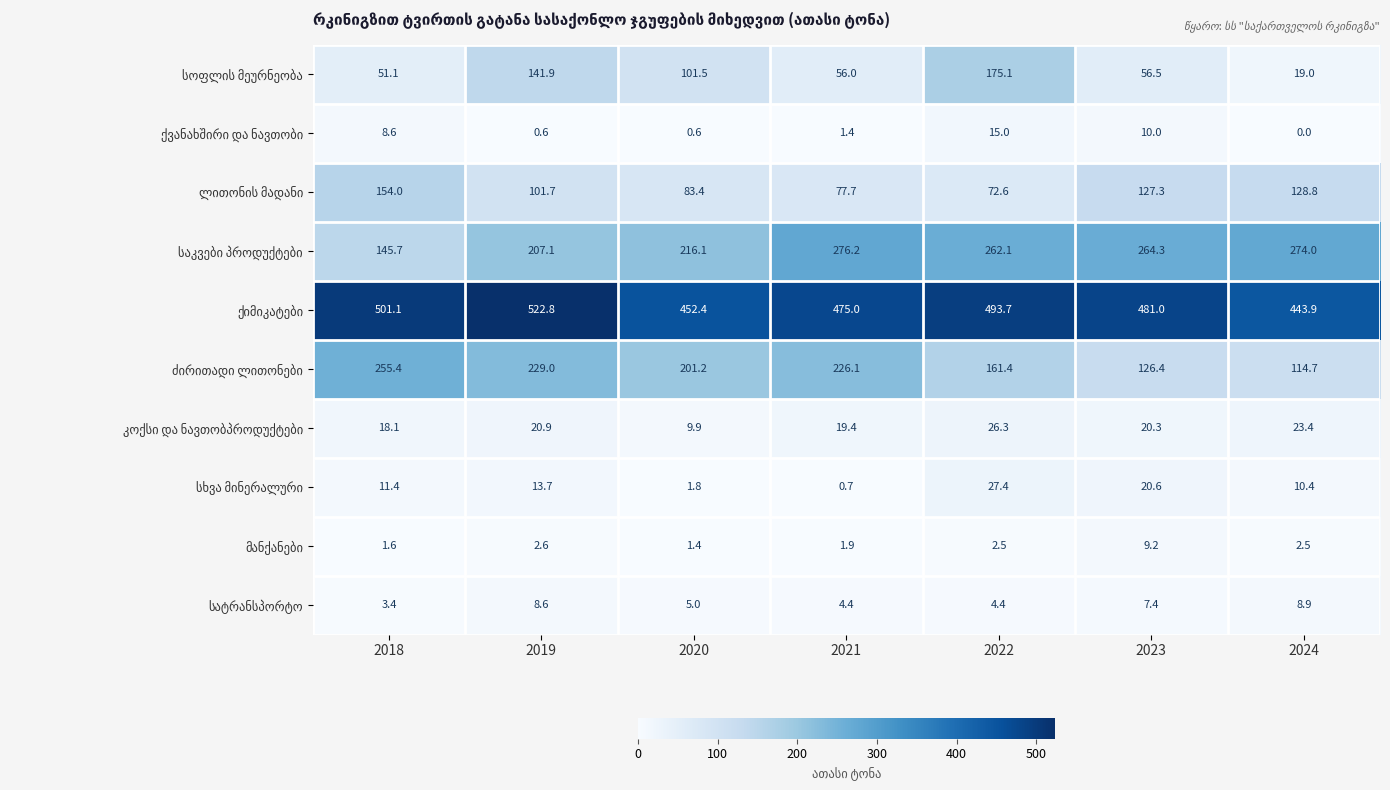

What is the greatest value displayed?

522.8